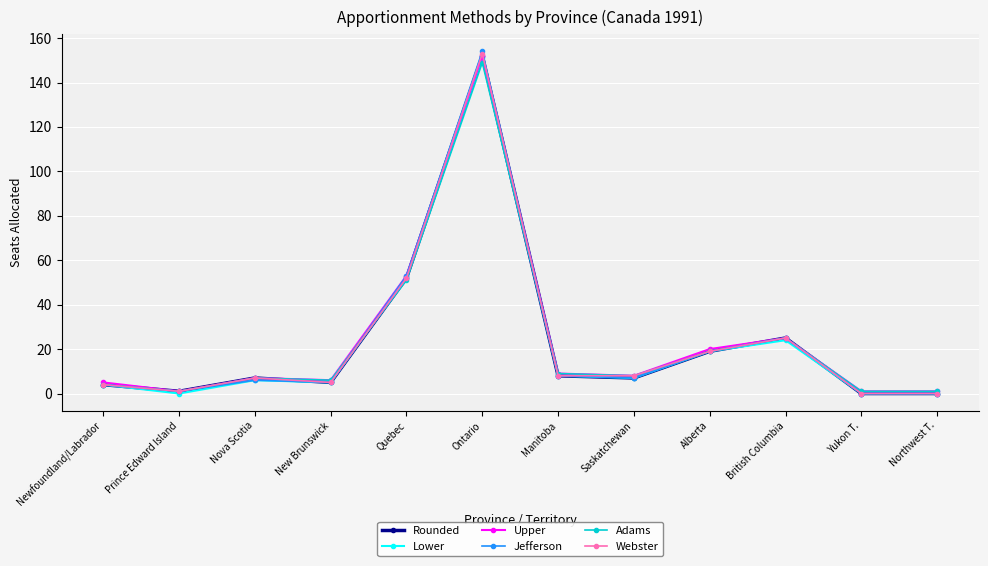

What is the minimum value for Adams?

1